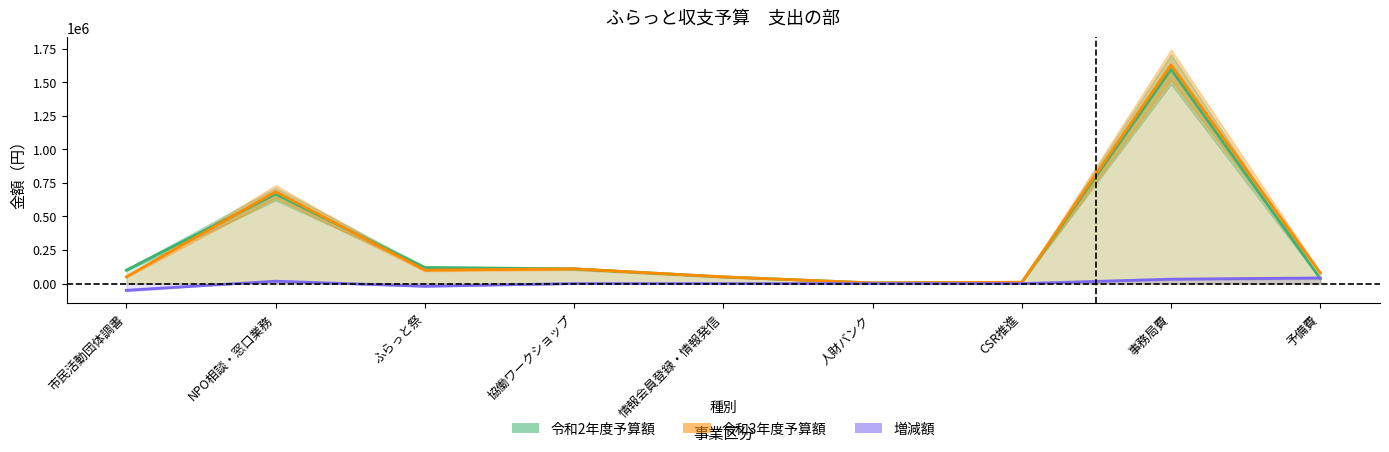

Where does the 令和3年度予算額 series first go above 79000?

NPO相談・窓口業務